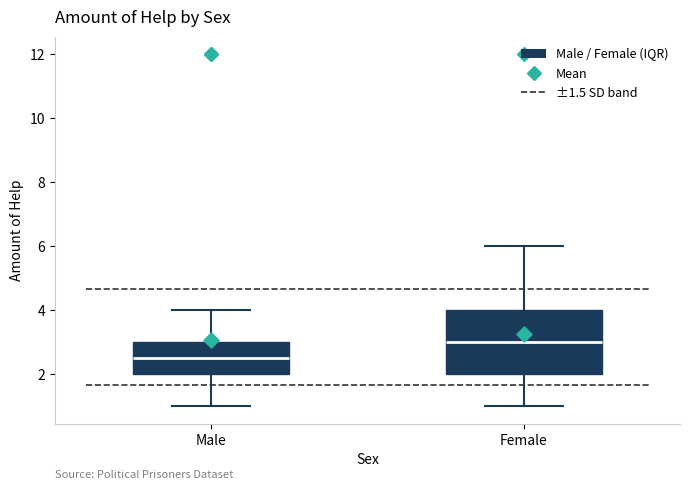

Which box's median line is the lowest?

Male